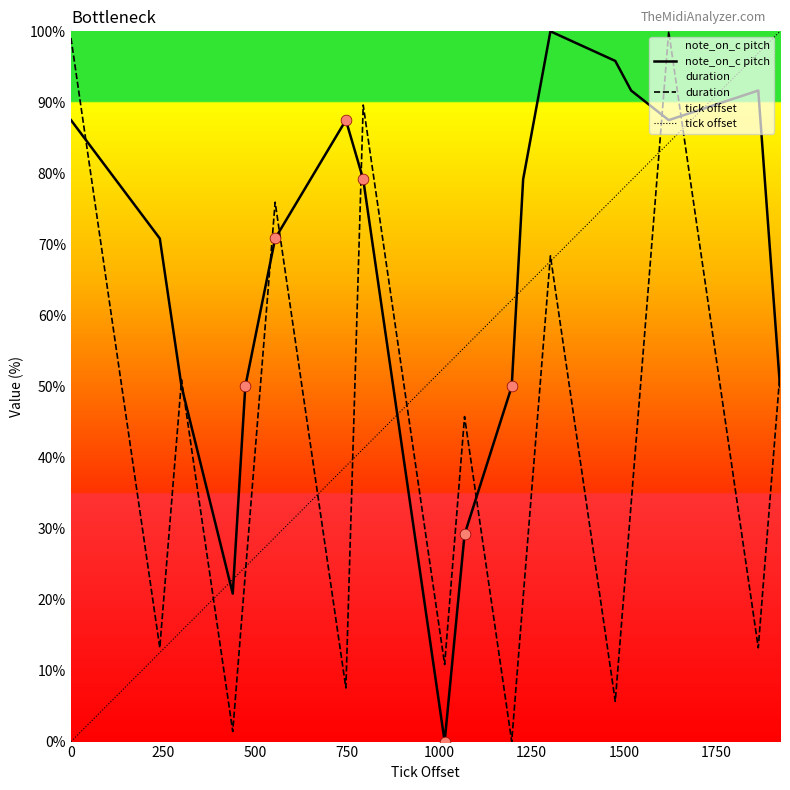

What is the maximum value for duration?

100.0